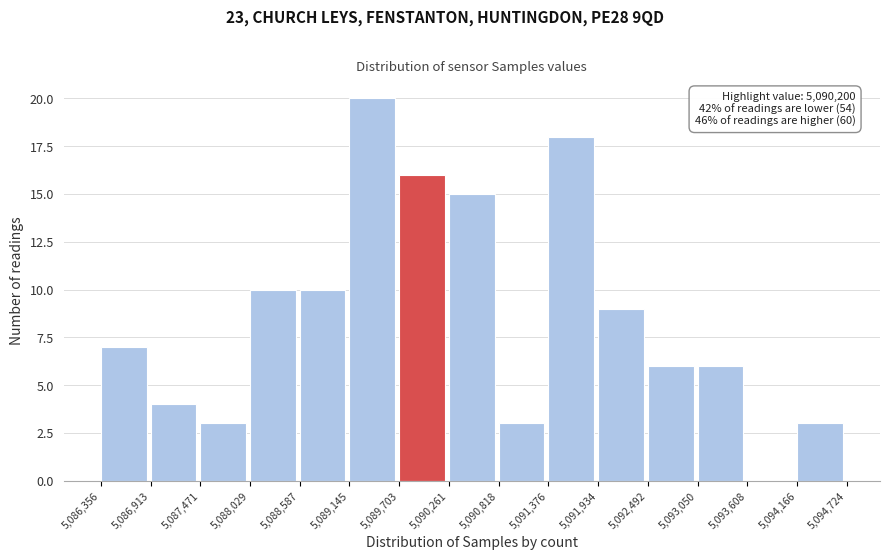

Which range on the x-axis has the tallest bar?

5,089,145 to 5,089,703